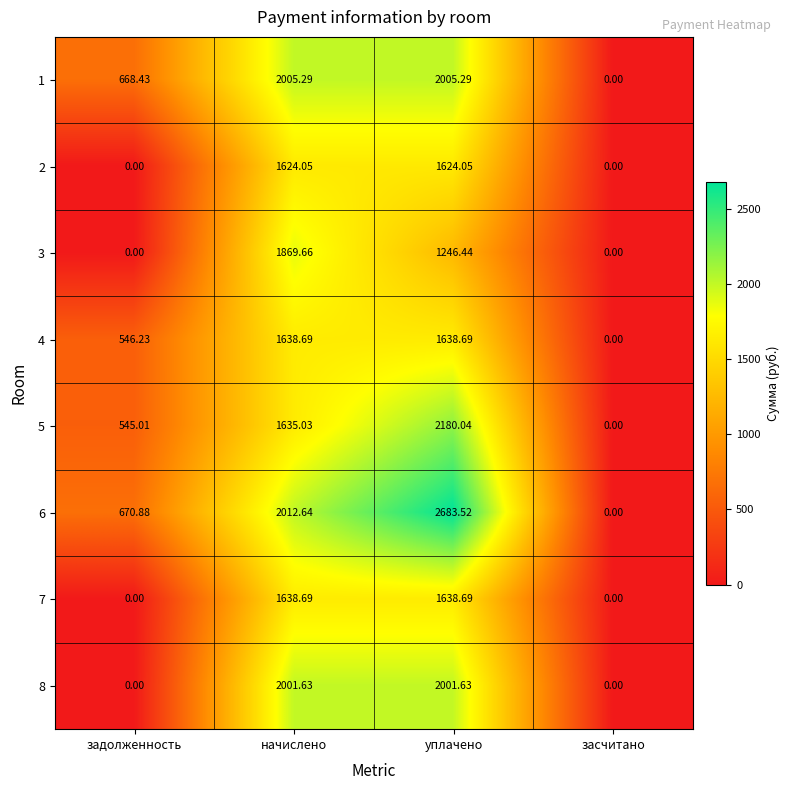

Count the number of categories in the chart.

4